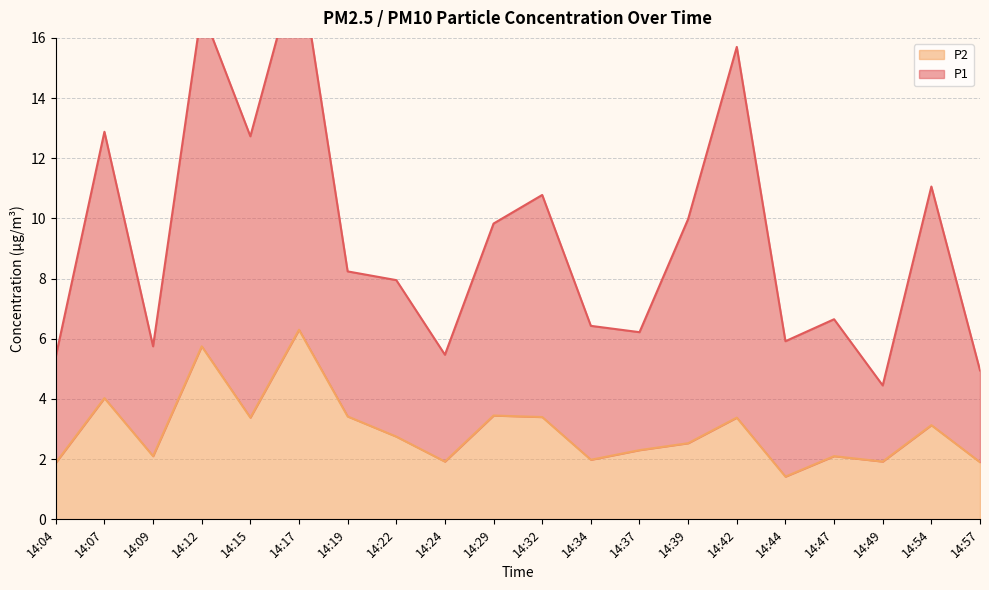

True or false: P2 has a value of 3.4 at 14:15.

True